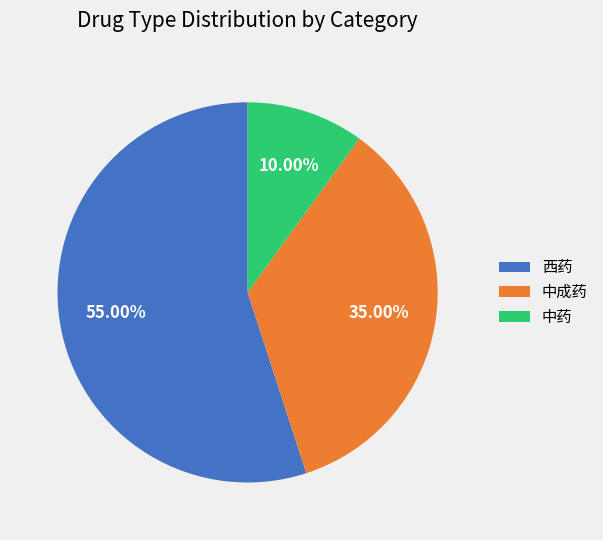

To the nearest percent, what percentage of the pie is 中成药?

35%